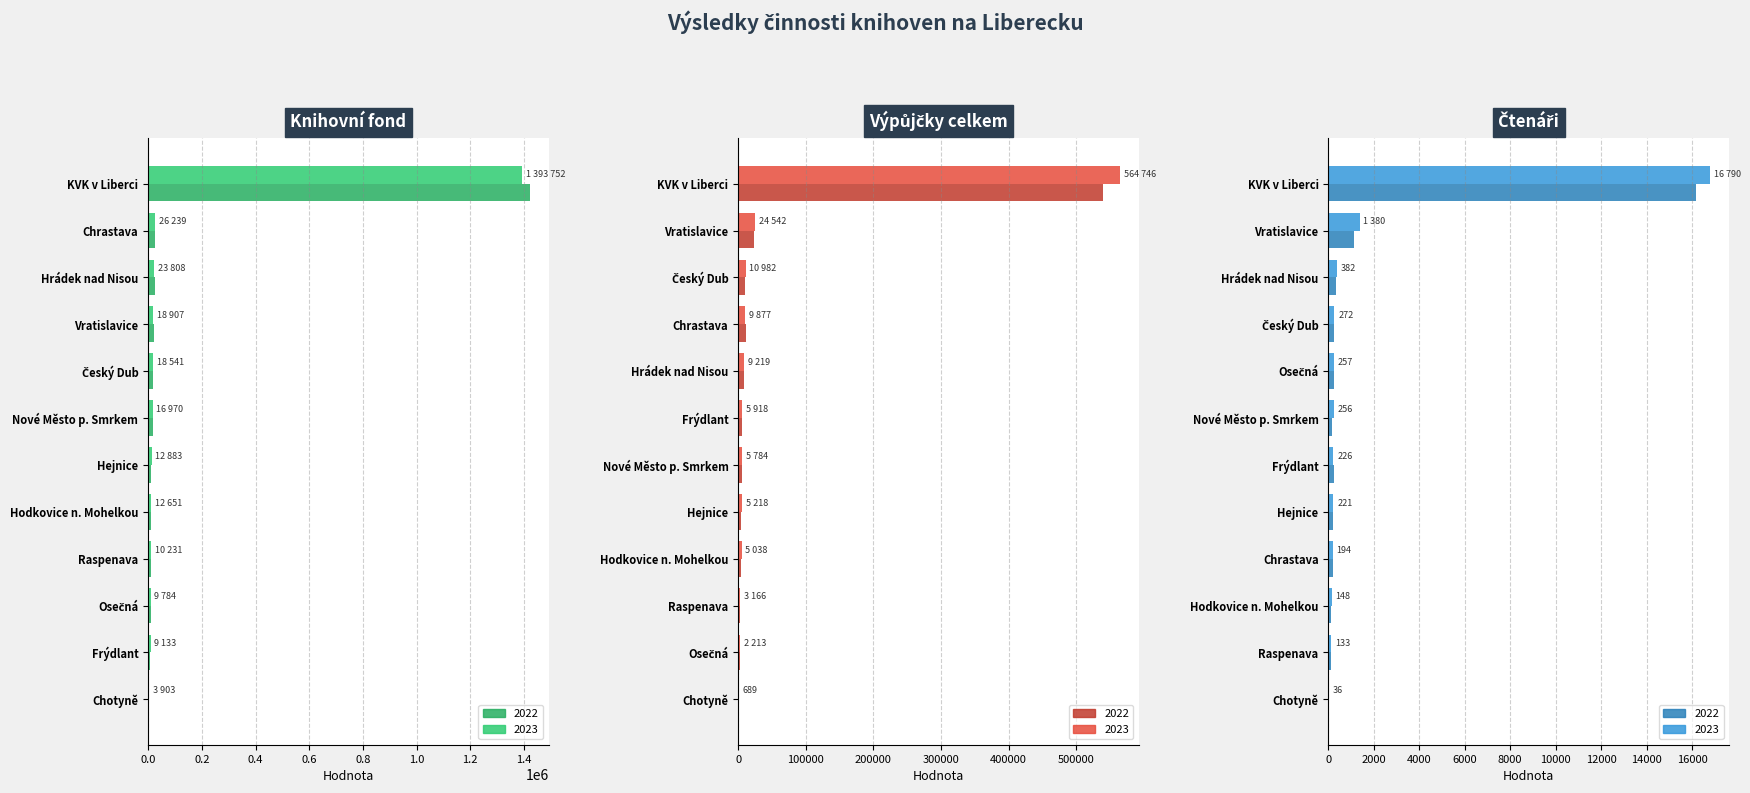

Read the Knihovní fond 2022 value at Hejnice.

12346